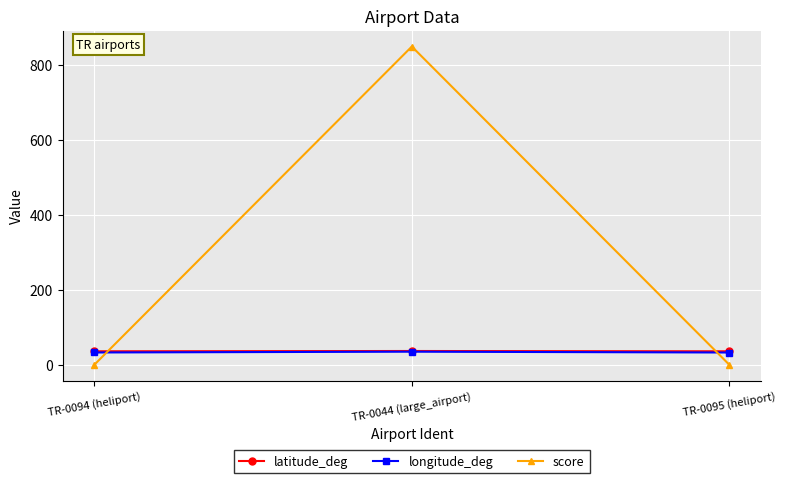

What is the sum of all latitude_deg values?

109.1